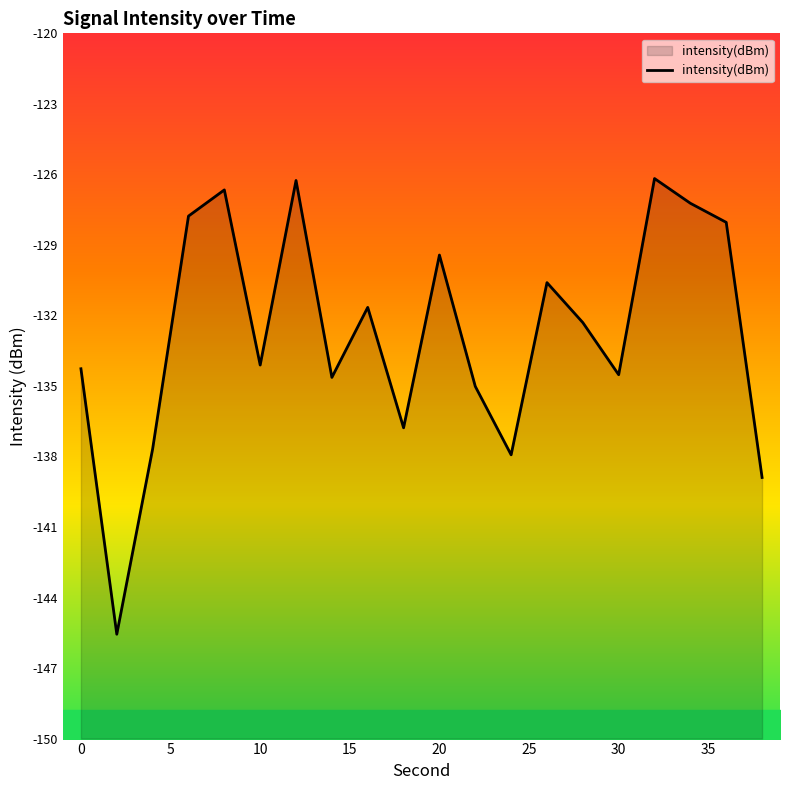

True or false: intensity(dBm) has a value of -173.0 at 20.

False